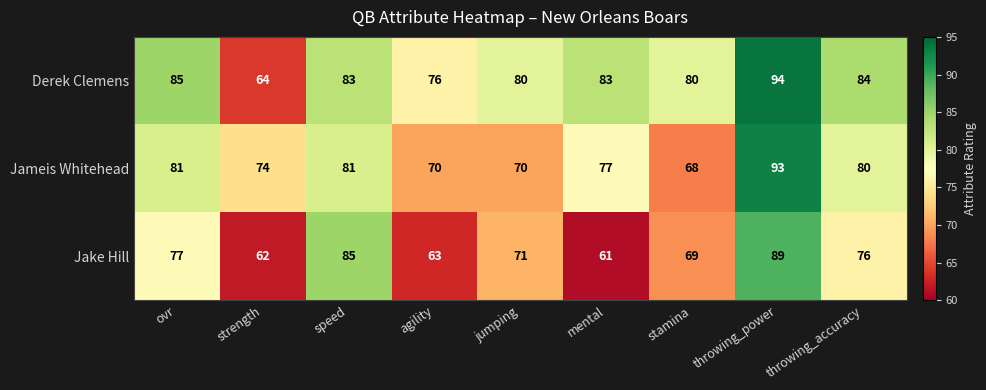

What is the total value across all series at ovr?

243